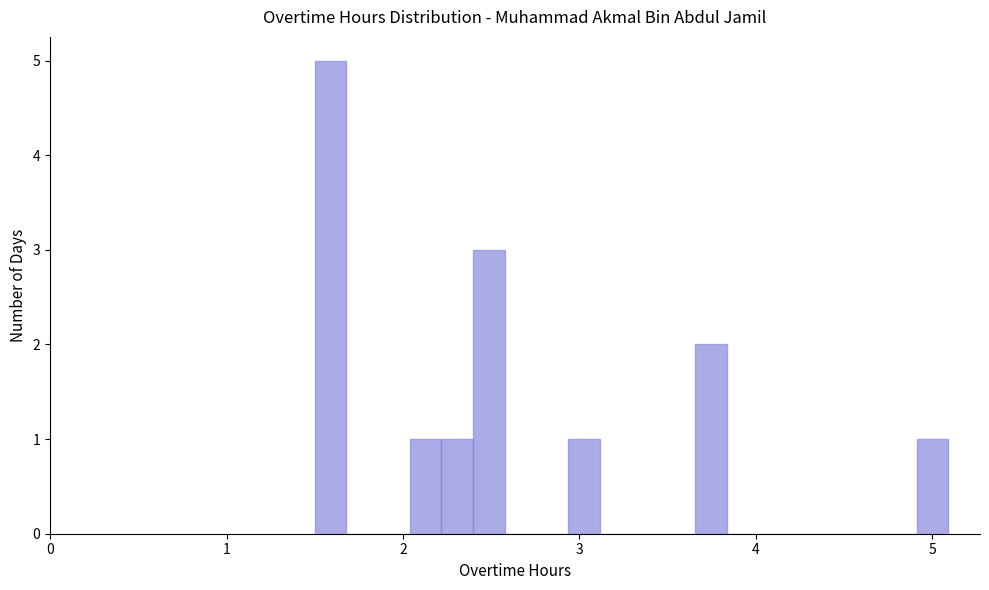

Around what value on the x-axis is the tallest bar? Give the approximate position of its centre, as read against the axis.

1.6